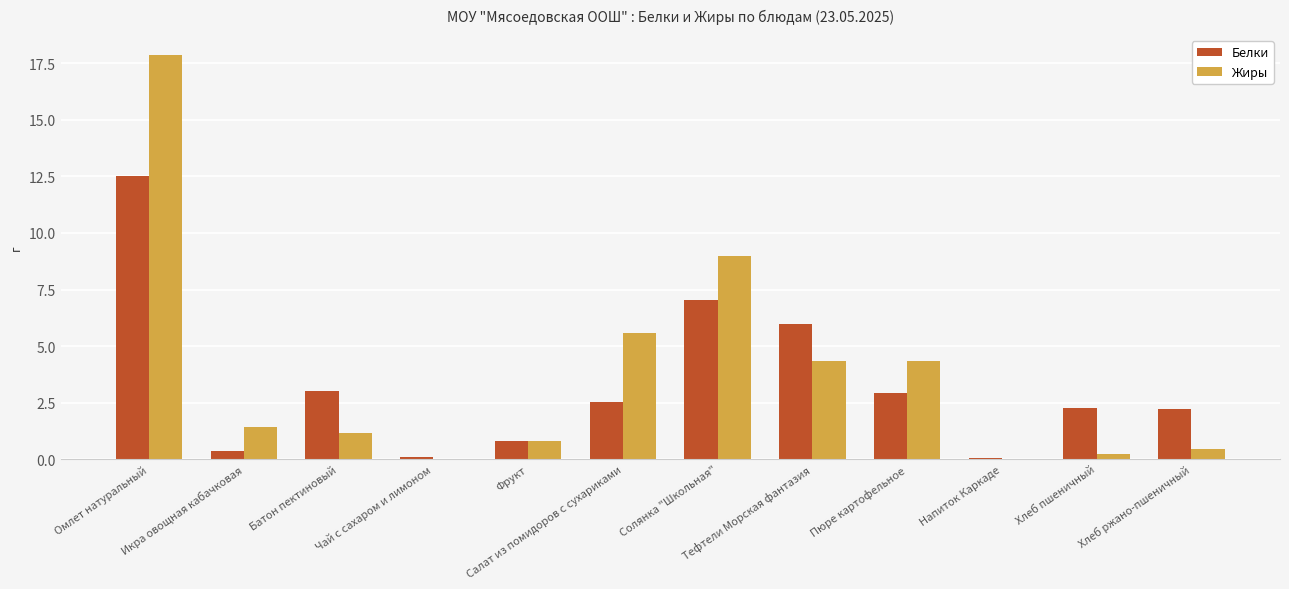

How many categories are shown in the chart?

12